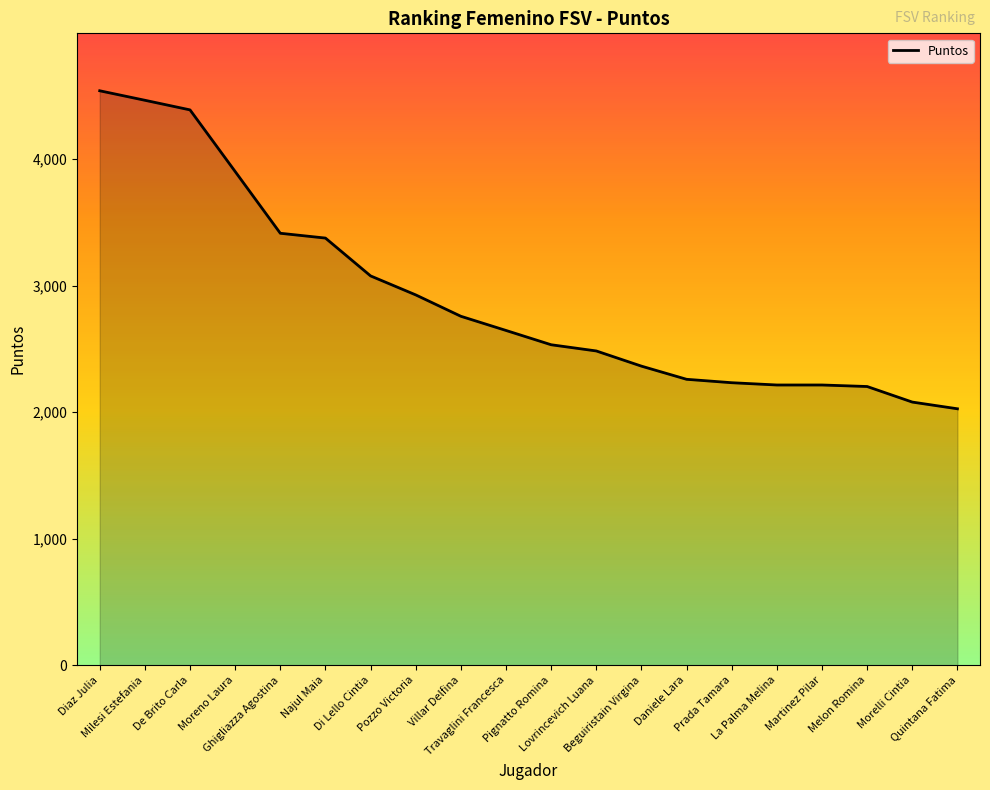

How many values are below 2645?

10